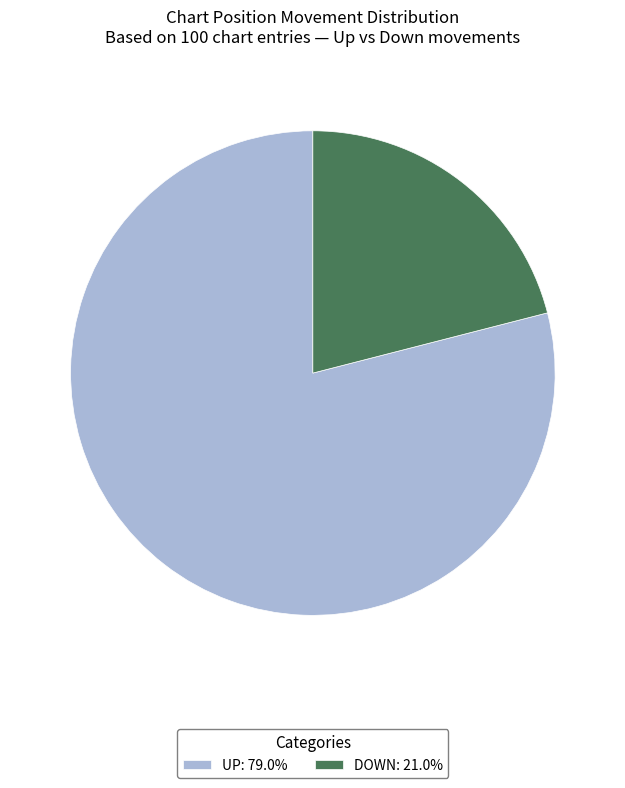

Count the number of slices in the pie.

2